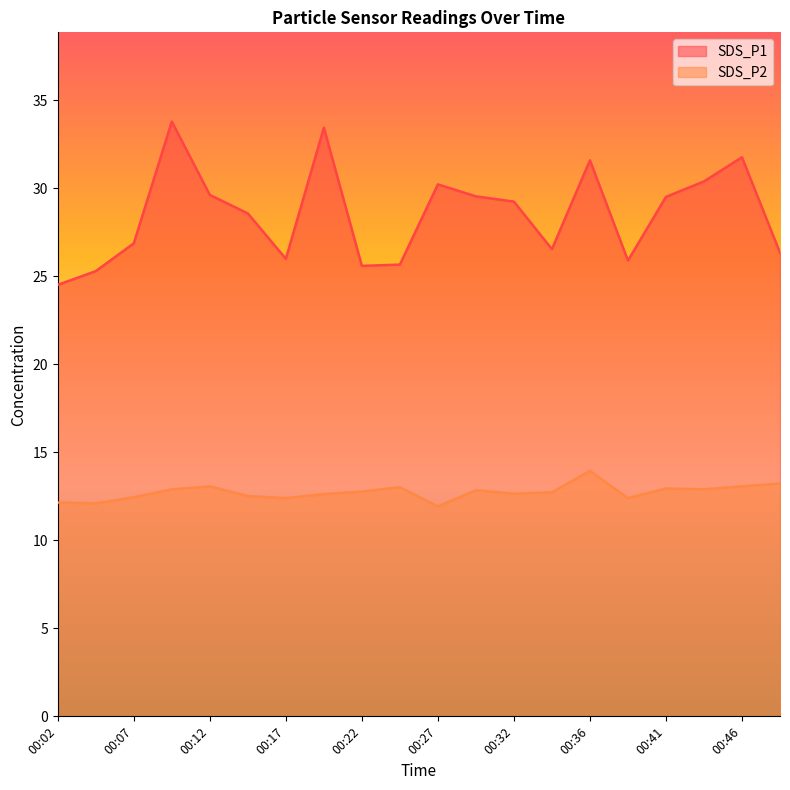

True or false: SDS_P2 has more than 0 interior local peaks.

True